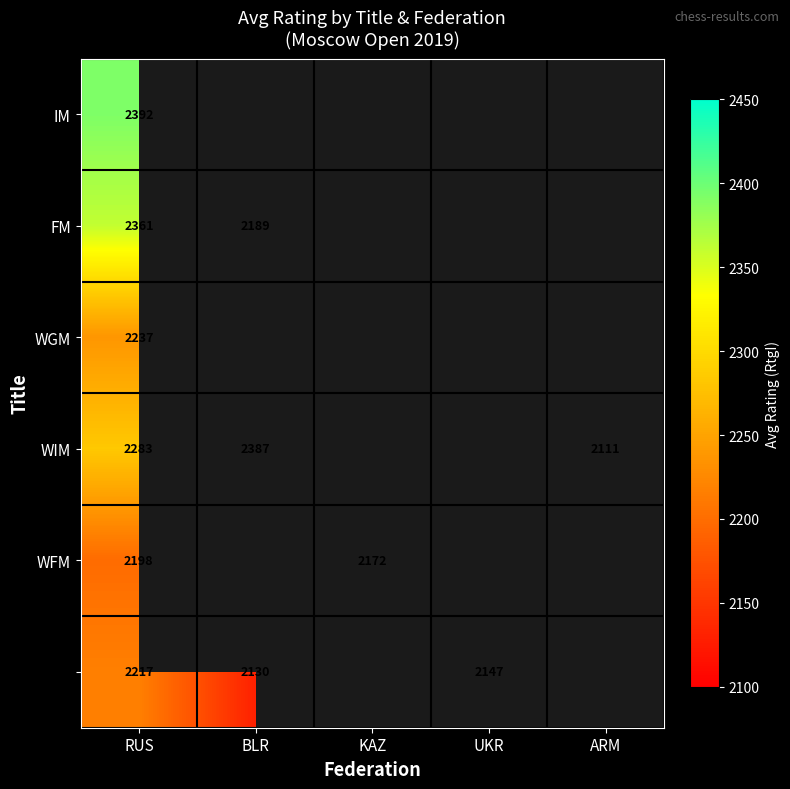

How many data points does each series have?

5